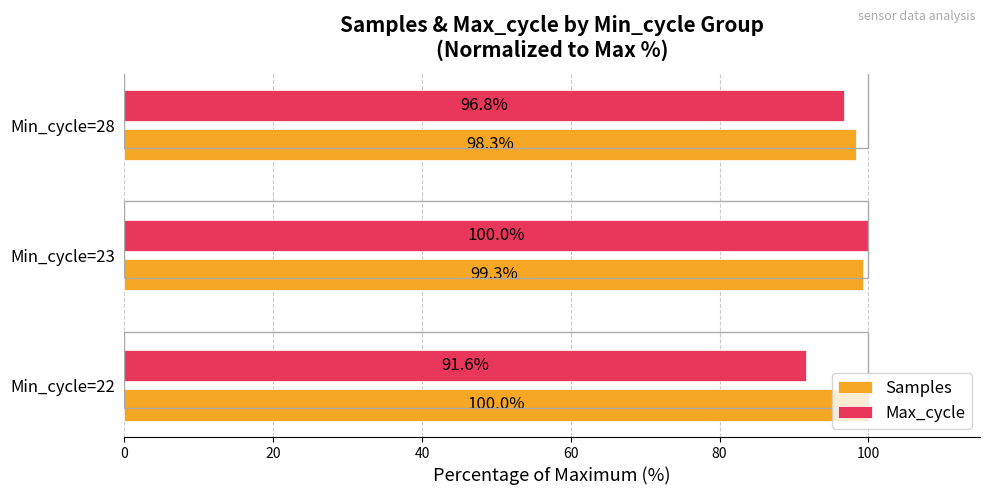

What is the difference between the highest and lowest values at Min_cycle=28?

1.5